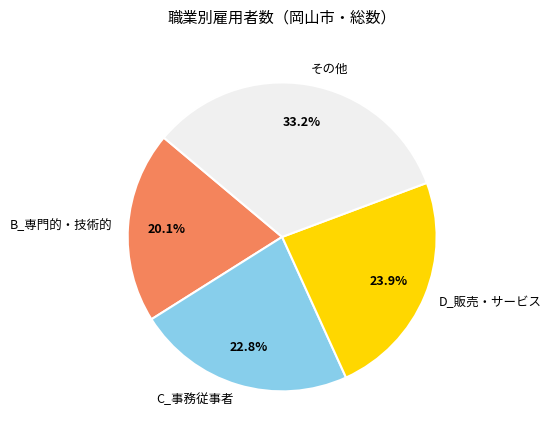

What is the ratio of the value at B_専門的・技術的 to the value at C_事務従事者?

0.9